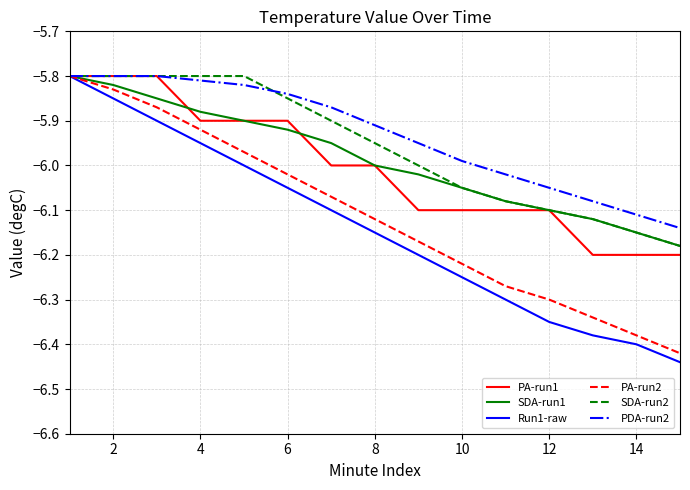

Which series has the largest range (max minus min)?

Run1-raw